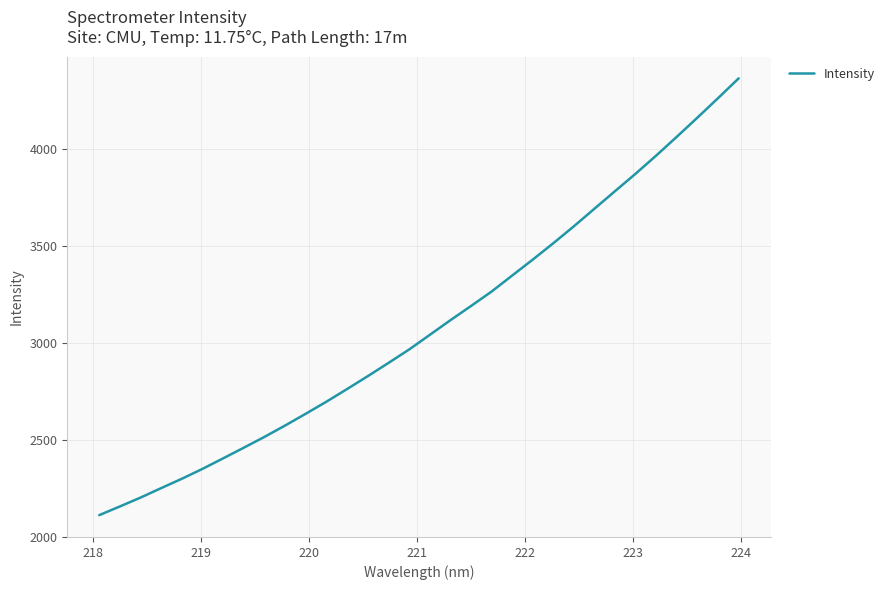

What is the maximum value shown in the chart?

4364.4